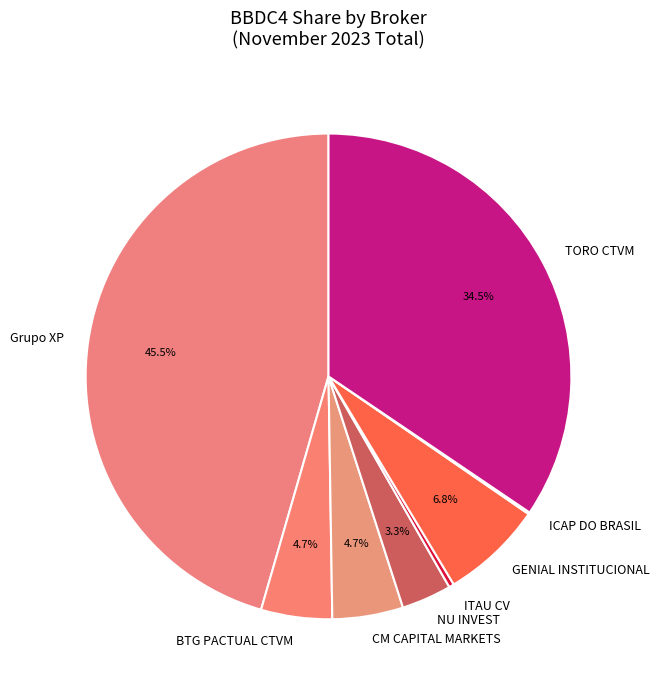

Is the sum of BTG PACTUAL CTVM and NU INVEST greater than half?

No